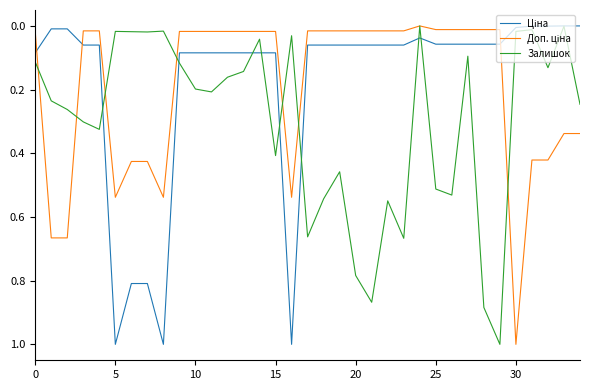

What is the greatest value displayed?

1.0